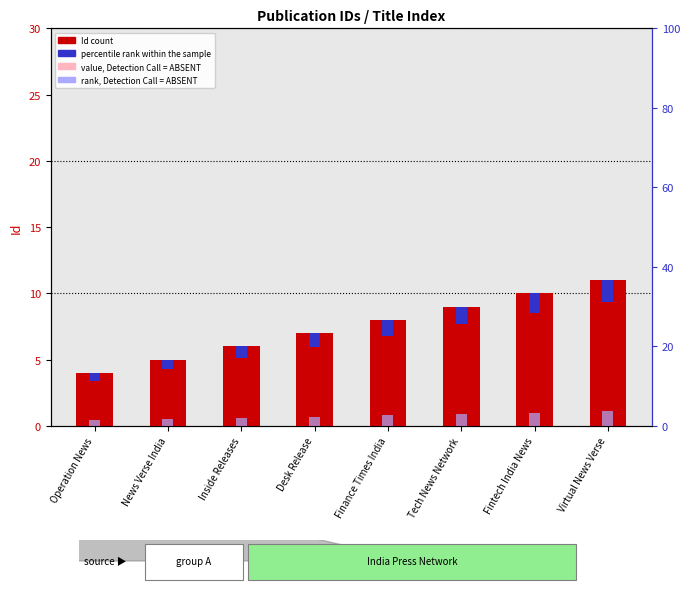

Rank the series at Fintech India News from highest to lowest value.

Id (count), value, Detection Call = ABSENT, percentile rank within the sample, rank, Detection Call = ABSENT